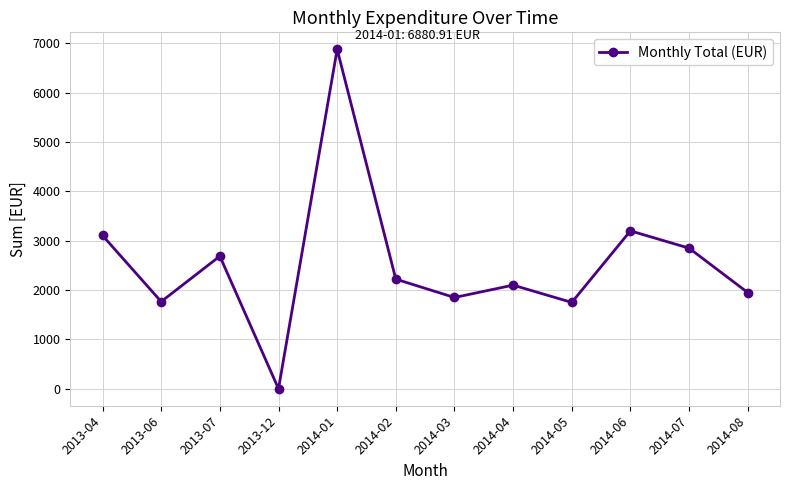

The value at 2013-04 is 3106.8. True or false?

True